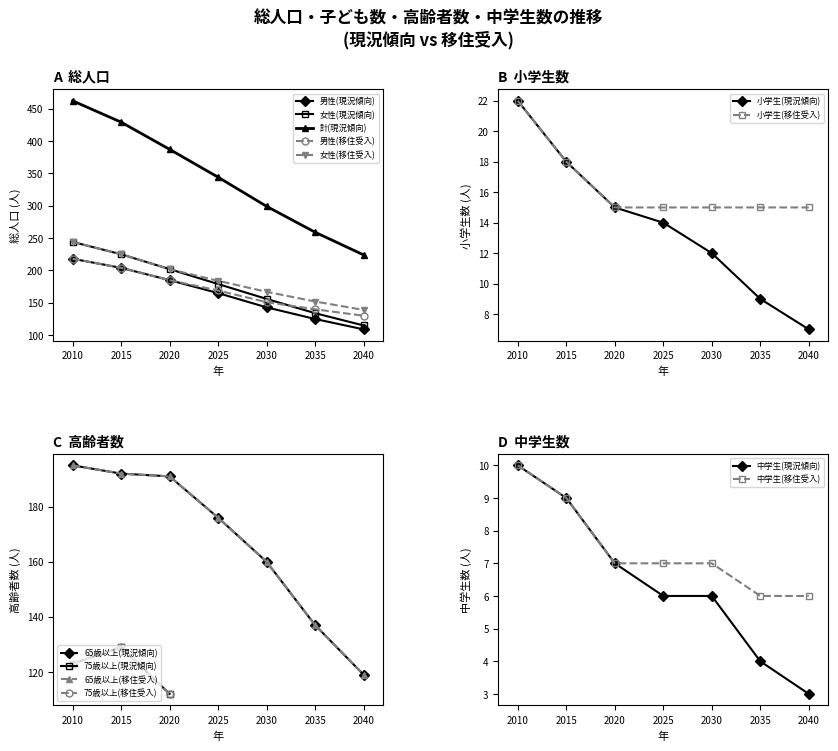

Rank the categories by 計(現況傾向) value from highest to lowest.

2010, 2015, 2020, 2025, 2030, 2035, 2040